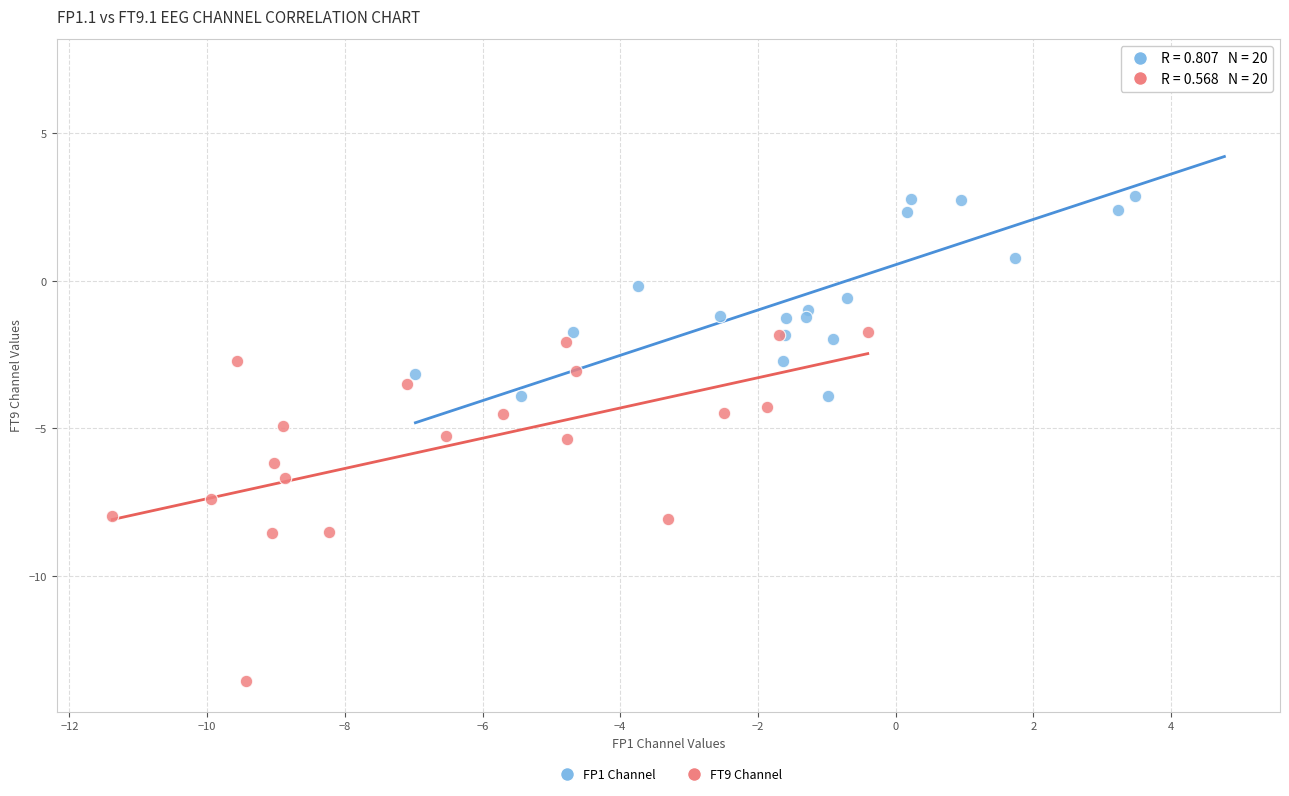

Which series has the largest Y range (max minus min)?

FT9 Channel